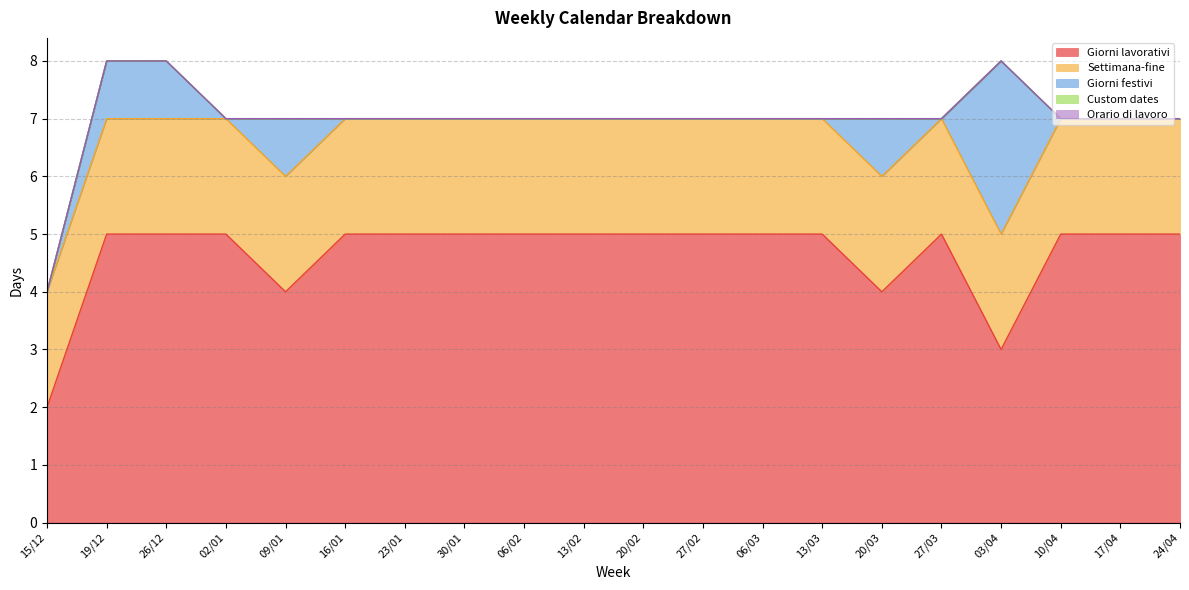

True or false: Settimana-fine and Orario di lavoro intersect in this chart.

False